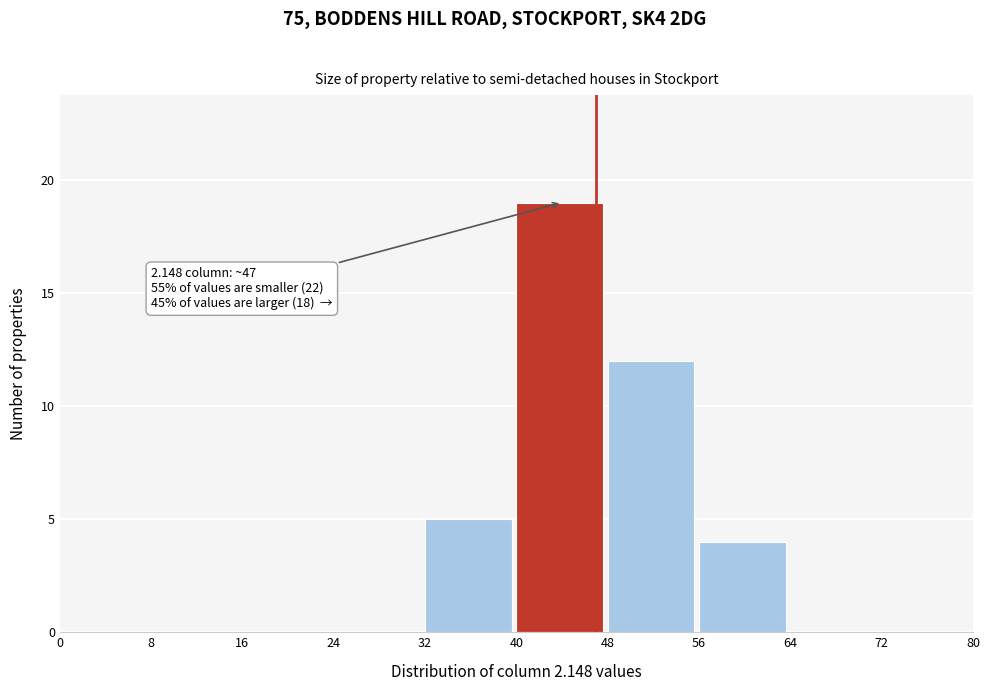

Over which range of the x-axis is the bar tallest?

40 to 48